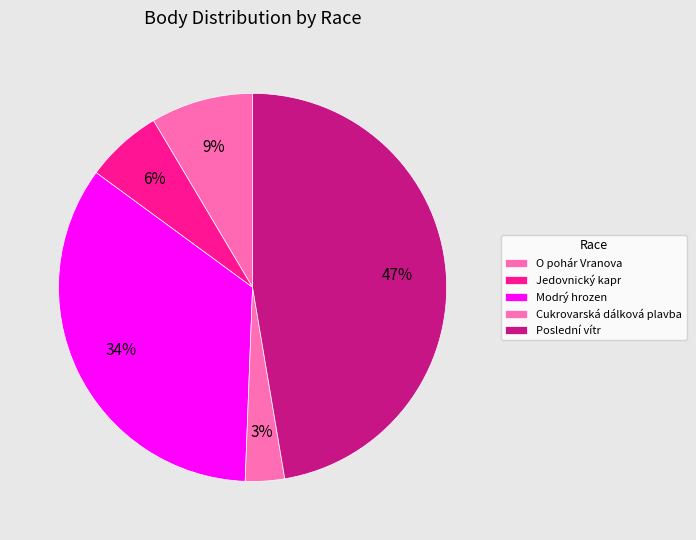

Which slice is the largest?

Poslední vítr